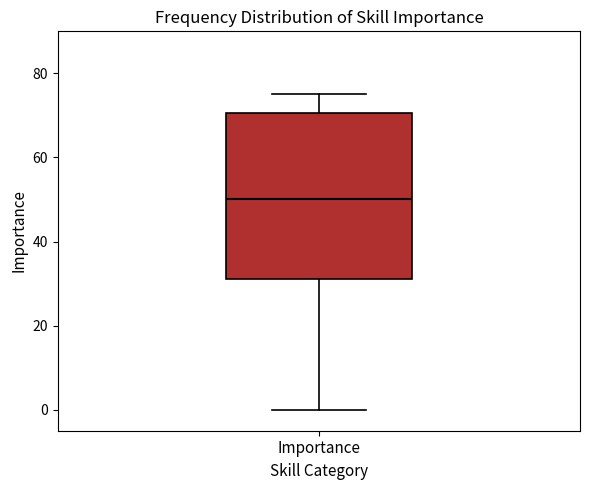

Transcribe this box plot: give where the median line is, the range the box spans, and where the two whiskers end, as read against the y-axis. The values are not printed on the chart, so give them approximately, as read against the axis.

median 50, box 32 to 70, whiskers 0 to 76